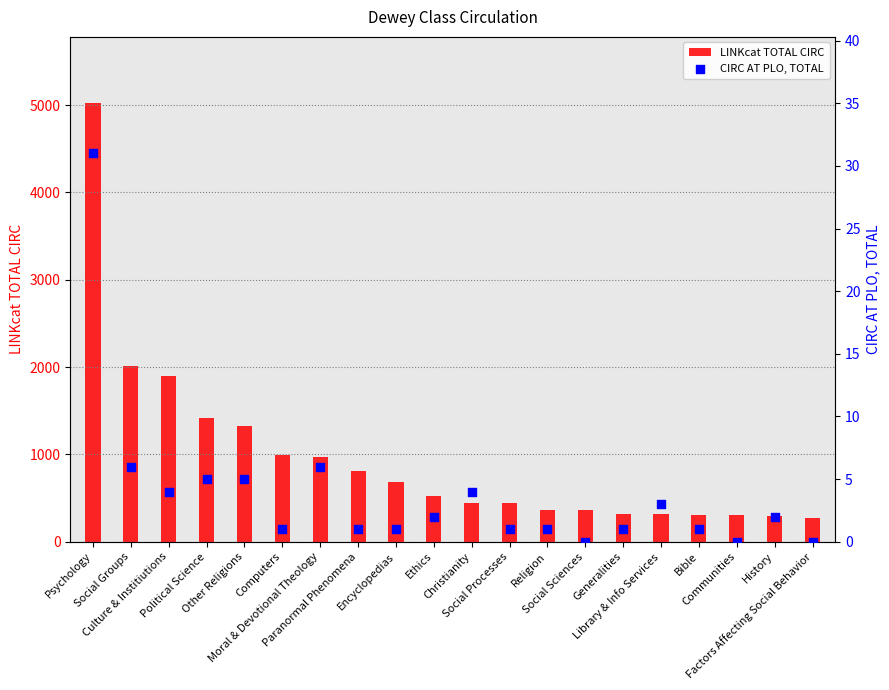

Which series has the largest total across all categories?

LINKcat TOTAL CIRC